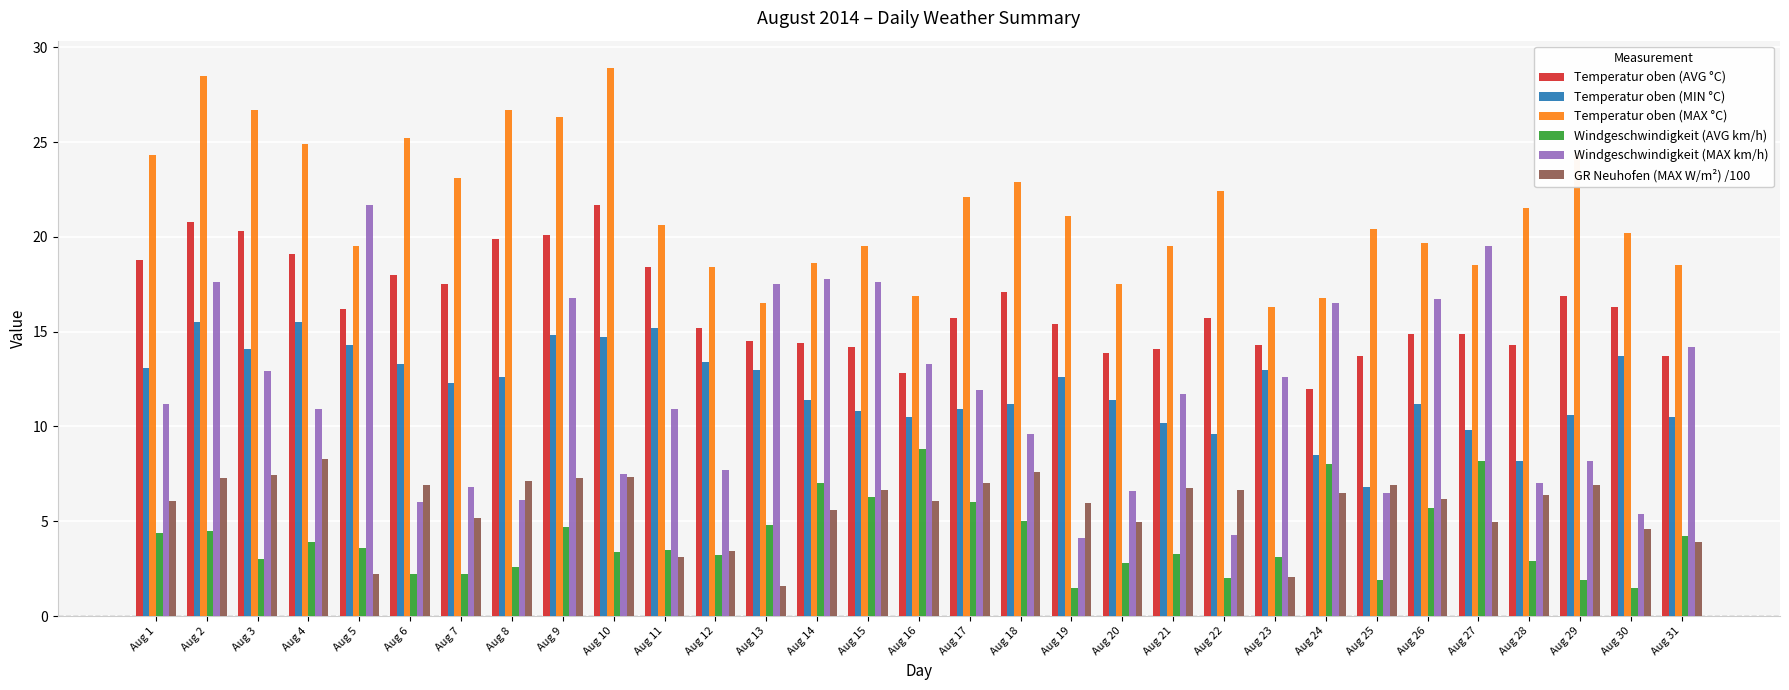

What is the lowest value of the Windgeschwindigkeit (AVG km/h) series?

1.5